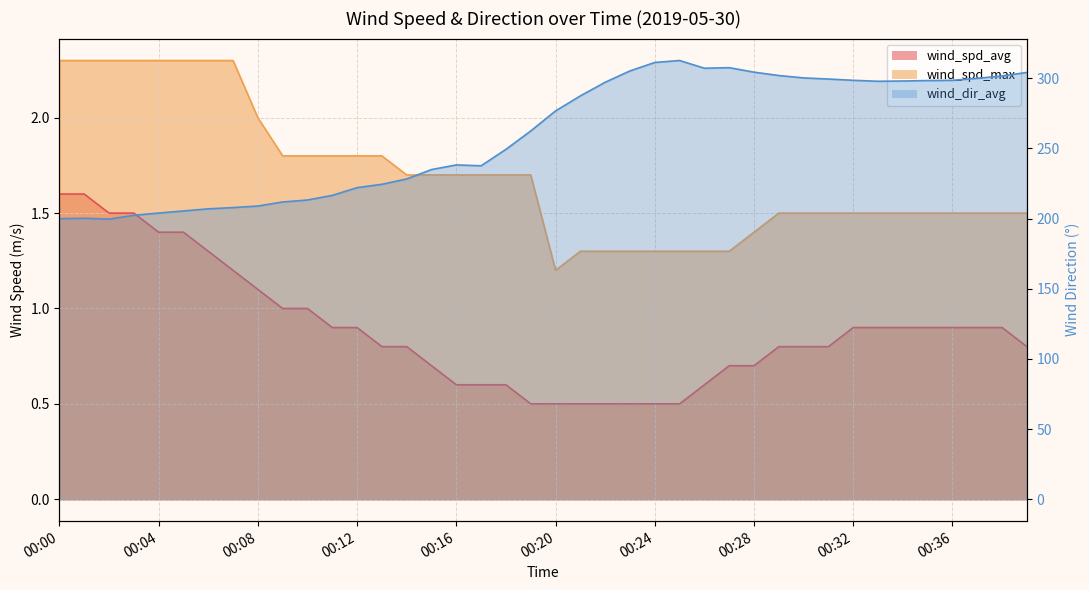

At which category does the chart reach its peak across all series?

00:25